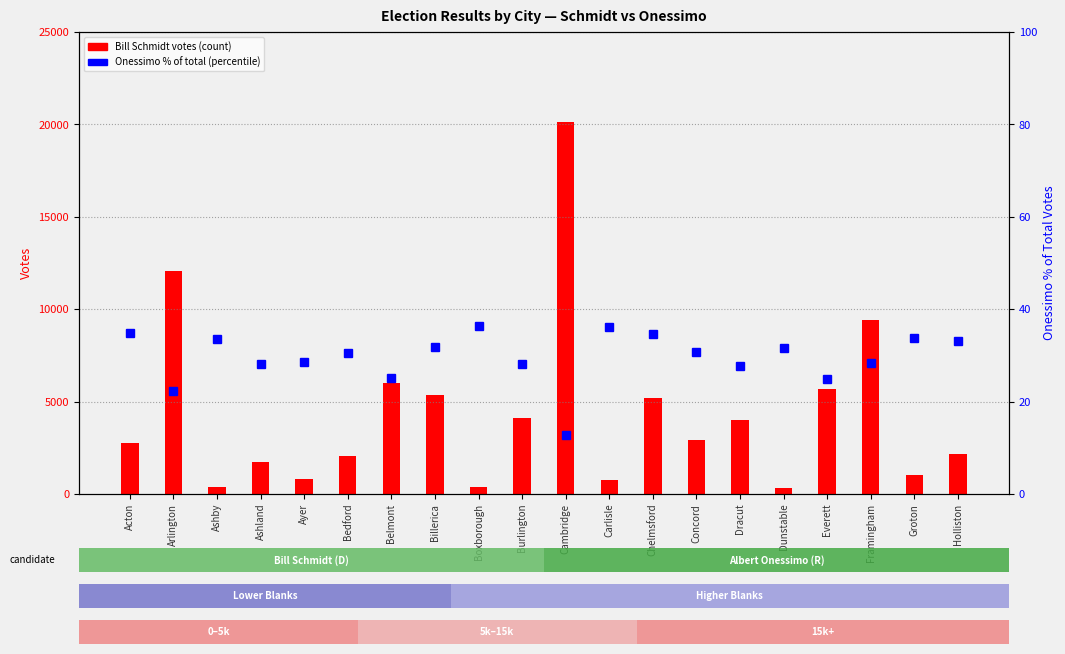

At which label is Bill Schmidt closest to 10208?

Framingham